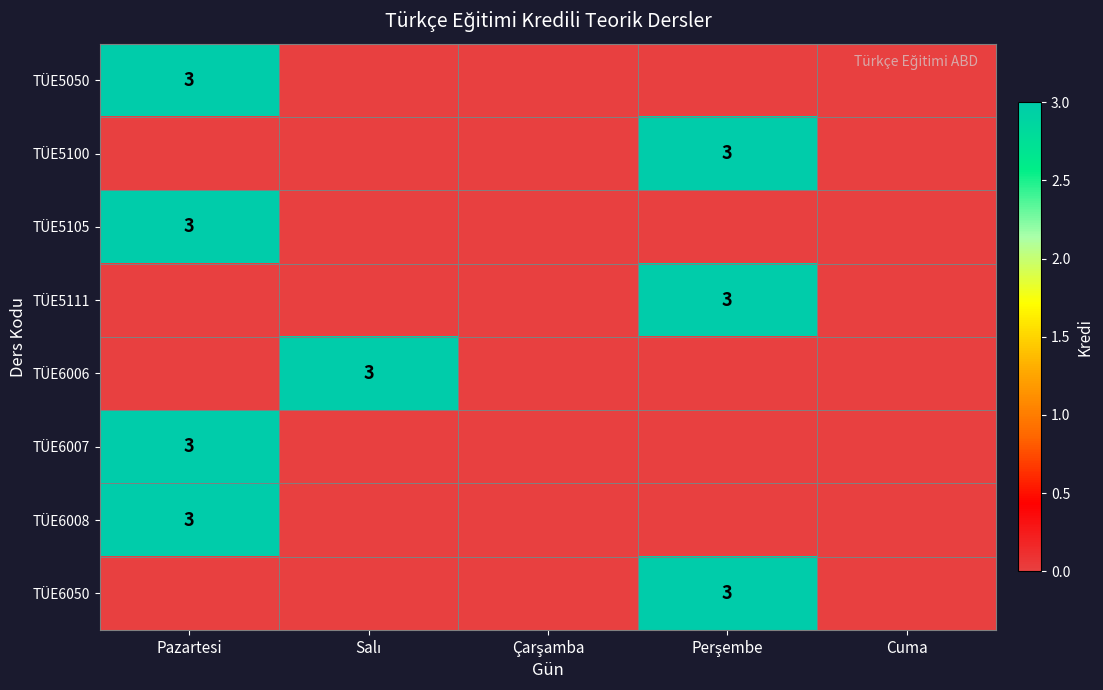

The value of TÜE5105 at Pazartesi is 4. True or false?

False